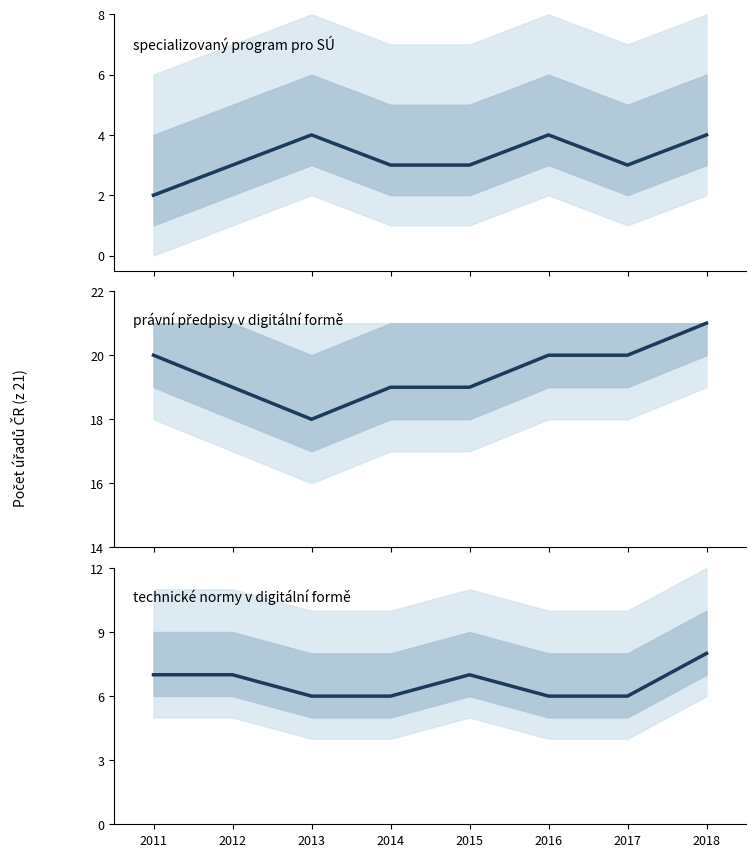

What is the difference between the highest and lowest values at 2018?

17